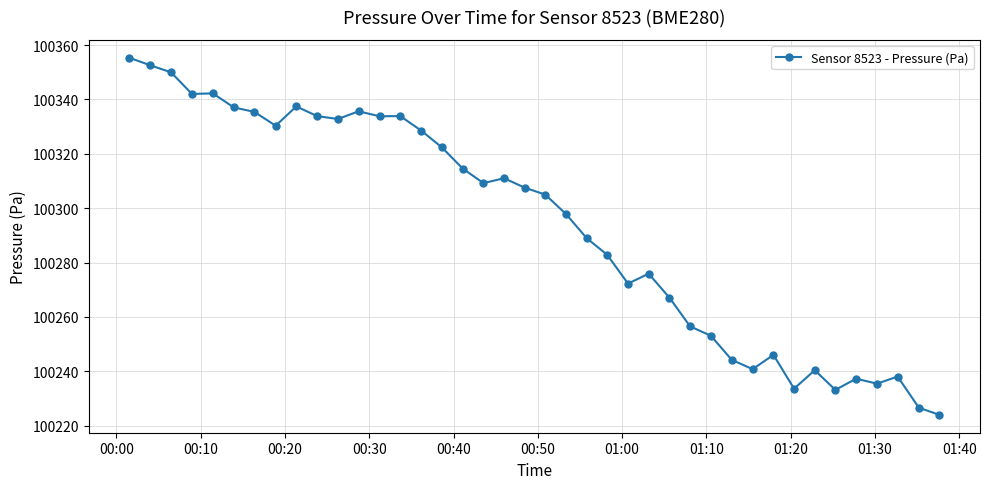

What is the difference between the second highest and minimum values?

128.6